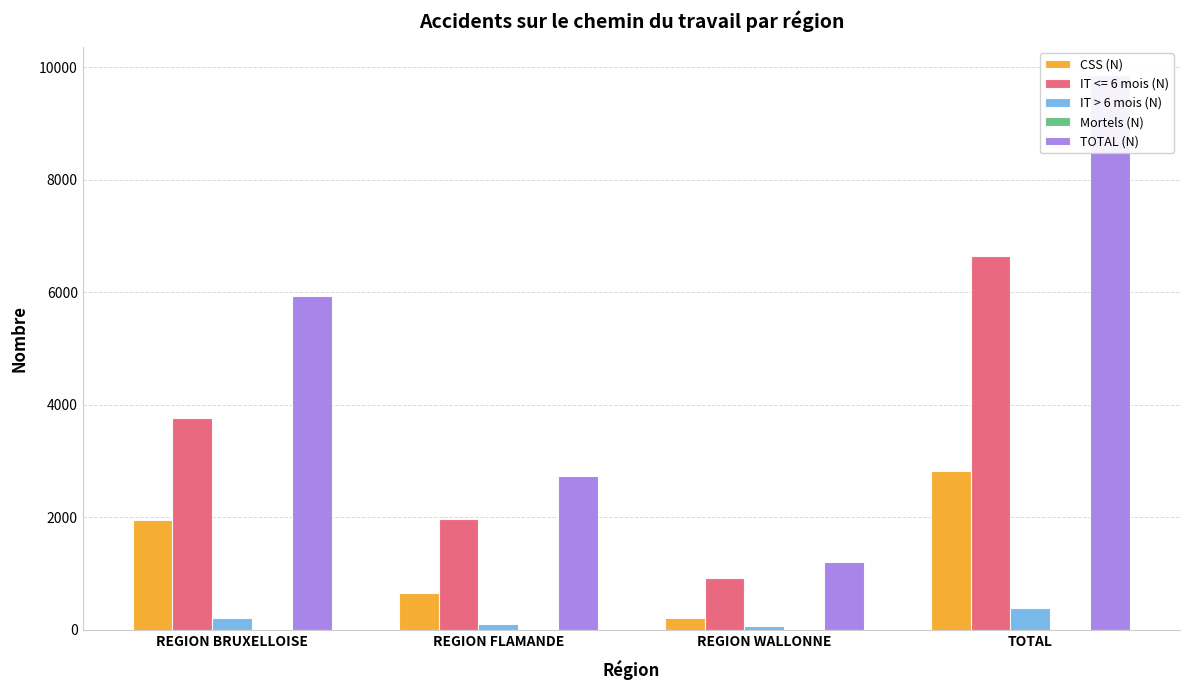

What is the smallest value displayed?

1